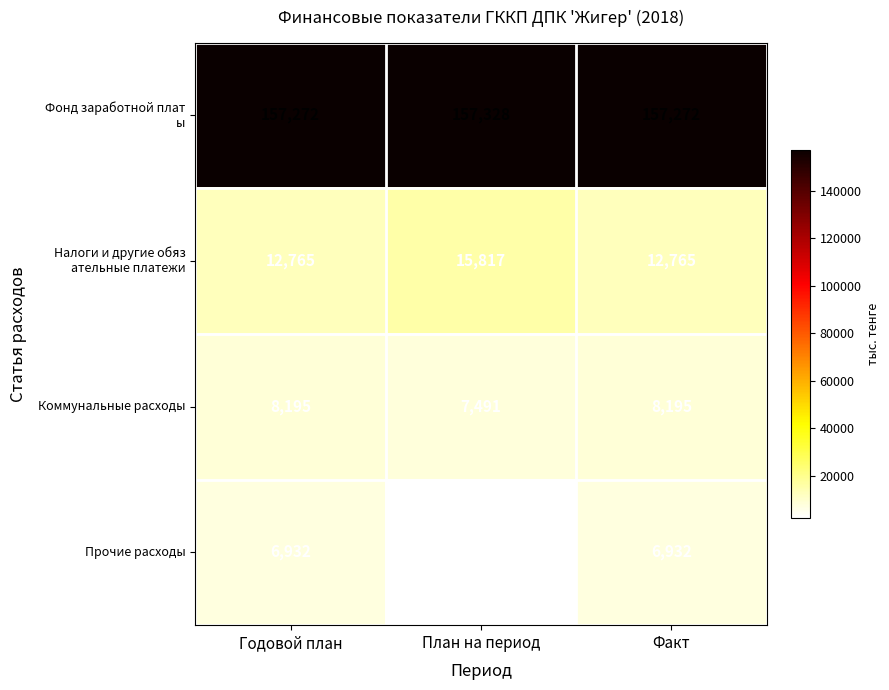

What is the minimum value shown in the chart?

2028